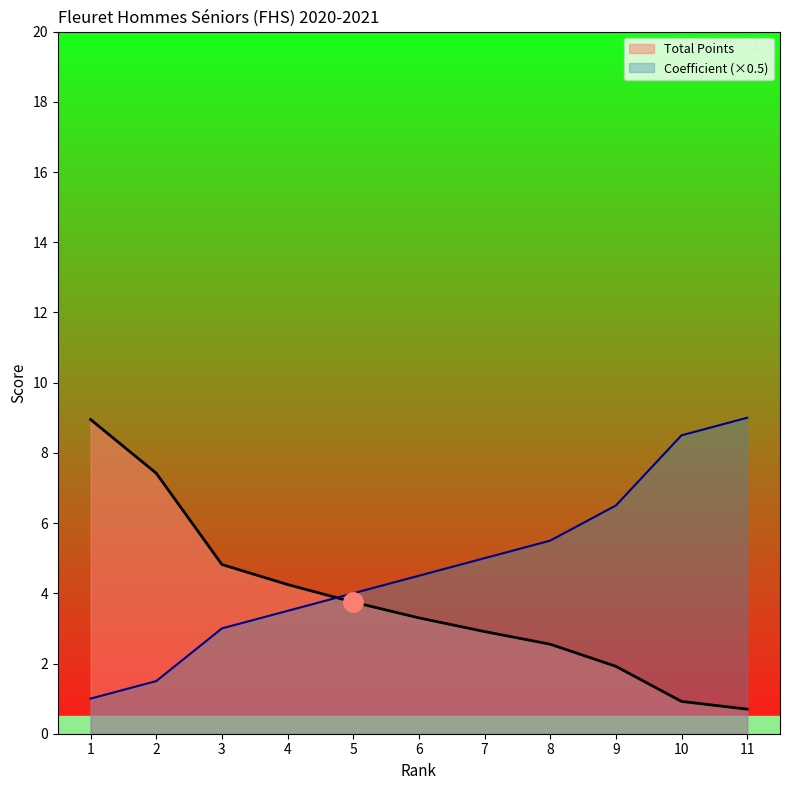

Which series has the largest range (max minus min)?

Total Points